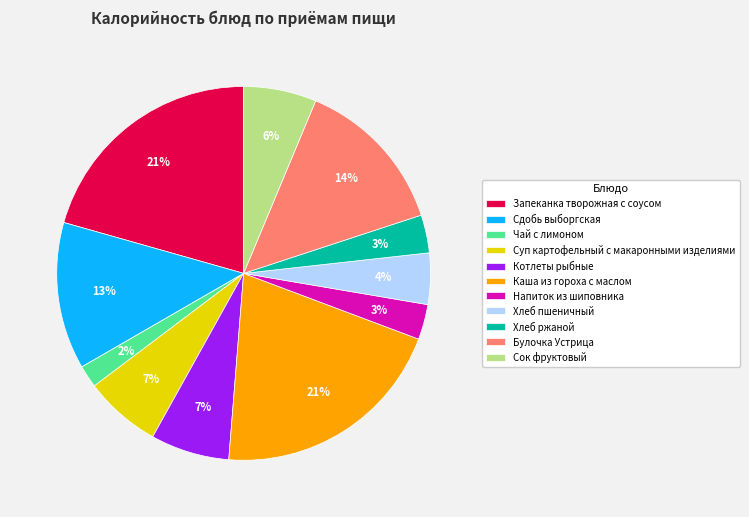

Is the sum of Сдобь выборгская and Хлеб ржаной greater than half?

No